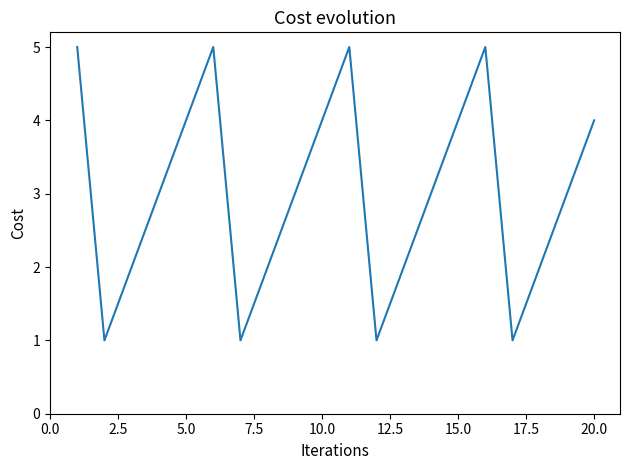

What is the difference between the maximum and minimum values?

4